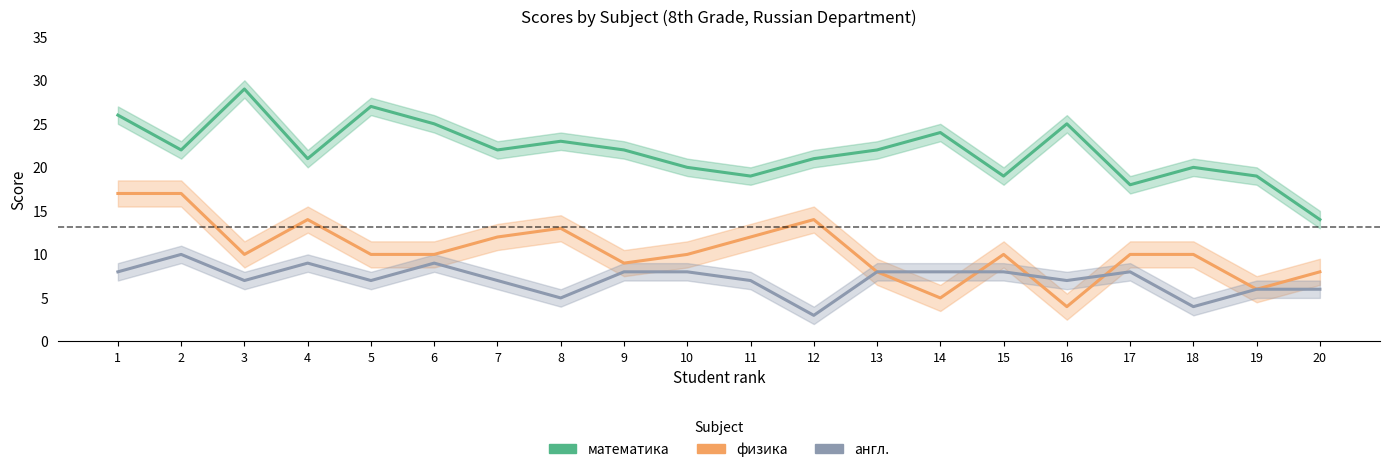

In физика, how many points are lower than both neighbors (excluding endpoints)?

5